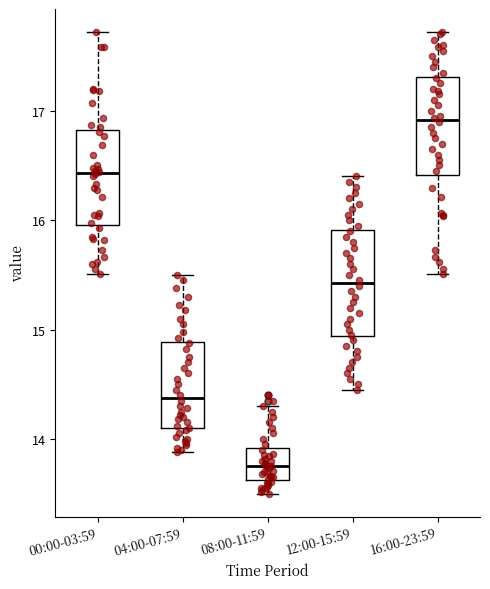

Reading left to right, read every box against the y-axis: the position of its median line, the range the box covers, and the ends of its whiskers. The values are not printed on the chart, so give them approximately, as read against the axis.

00:00-03:59: median 16.4, box 16.0 to 16.8, whiskers 15.5 to 17.7
04:00-07:59: median 14.4, box 14.1 to 14.9, whiskers 13.9 to 15.5
08:00-11:59: median 13.8, box 13.6 to 13.9, whiskers 13.5 to 14.3
12:00-15:59: median 15.4, box 14.9 to 15.9, whiskers 14.5 to 16.4
16:00-23:59: median 16.9, box 16.4 to 17.3, whiskers 15.5 to 17.7